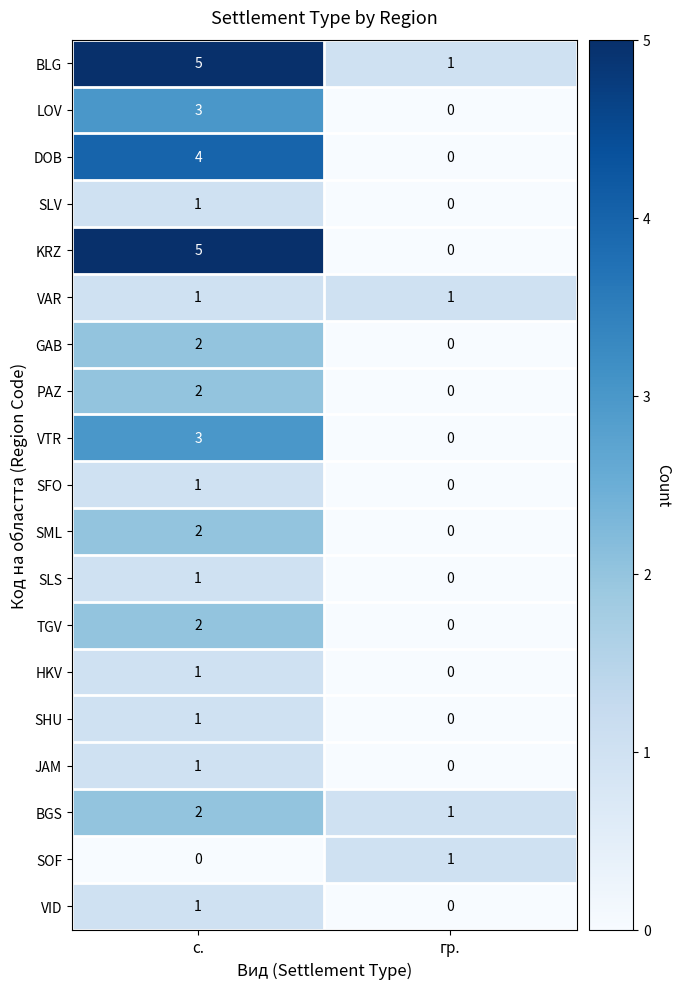

How many data points does each series have?

2